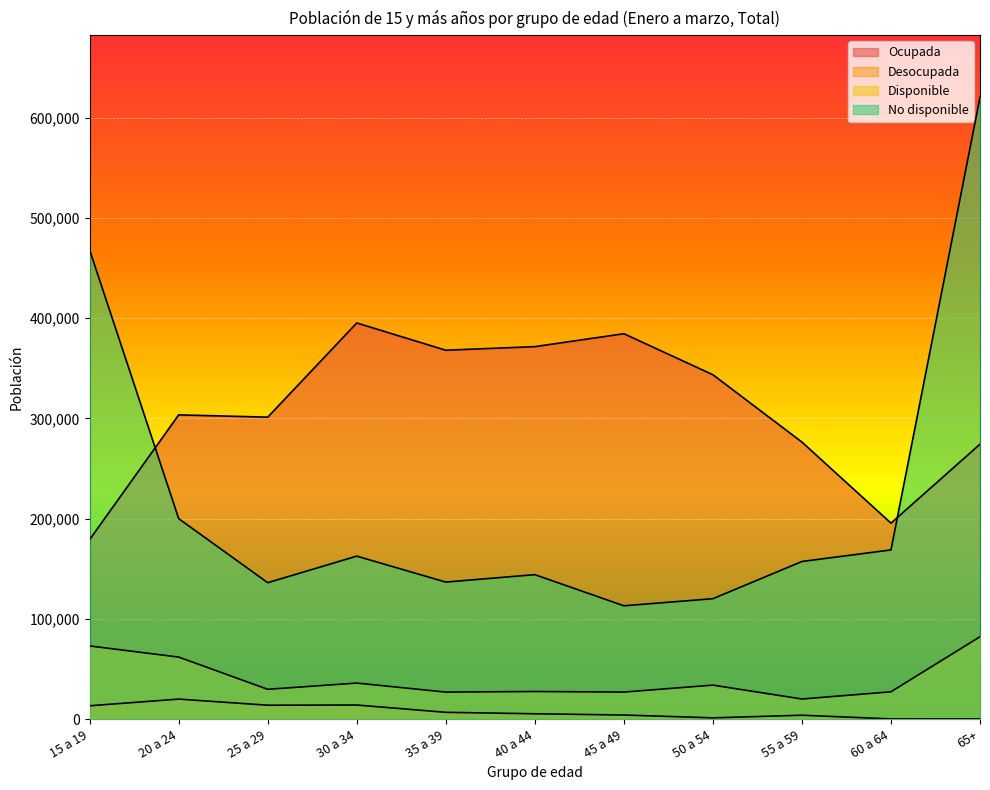

What is the label of the 11th point from the left?

65+